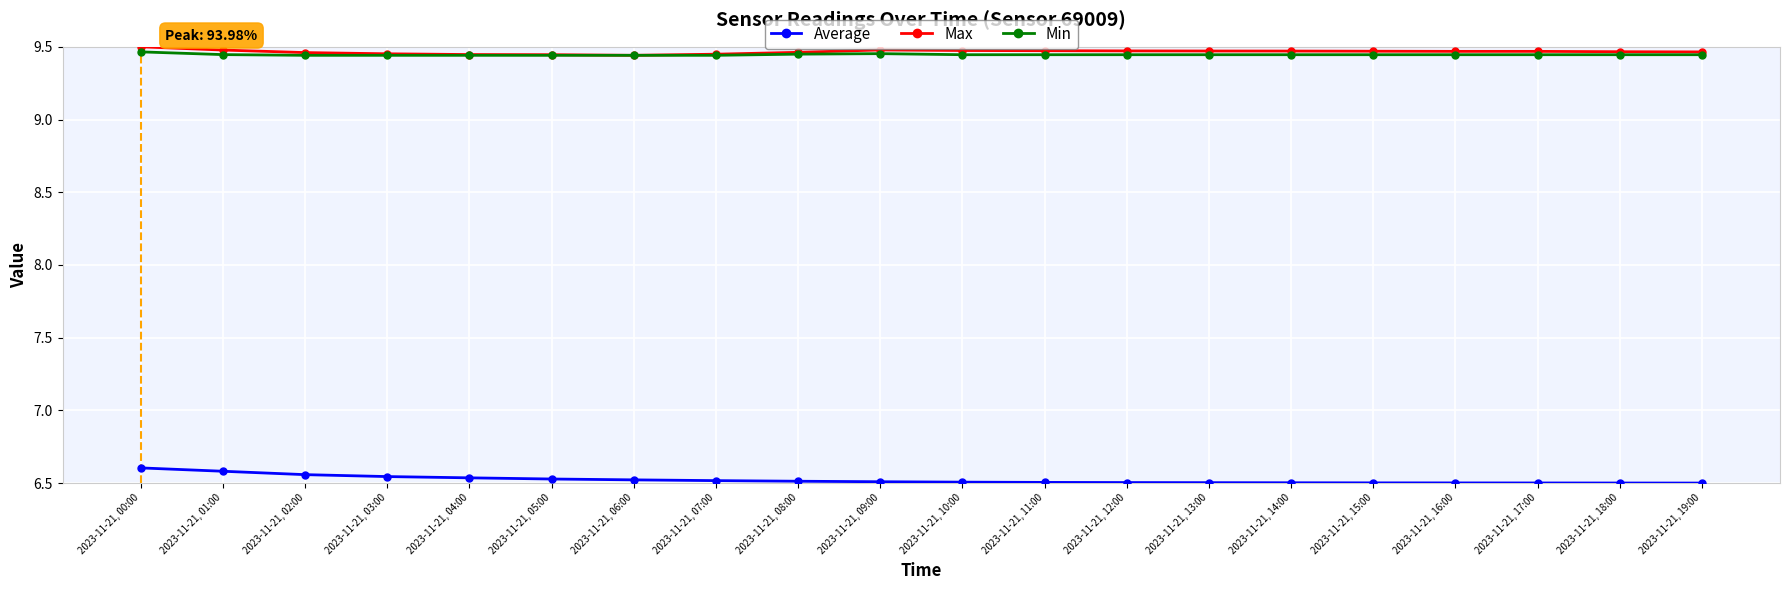

True or false: Max and Average cross at least once.

False